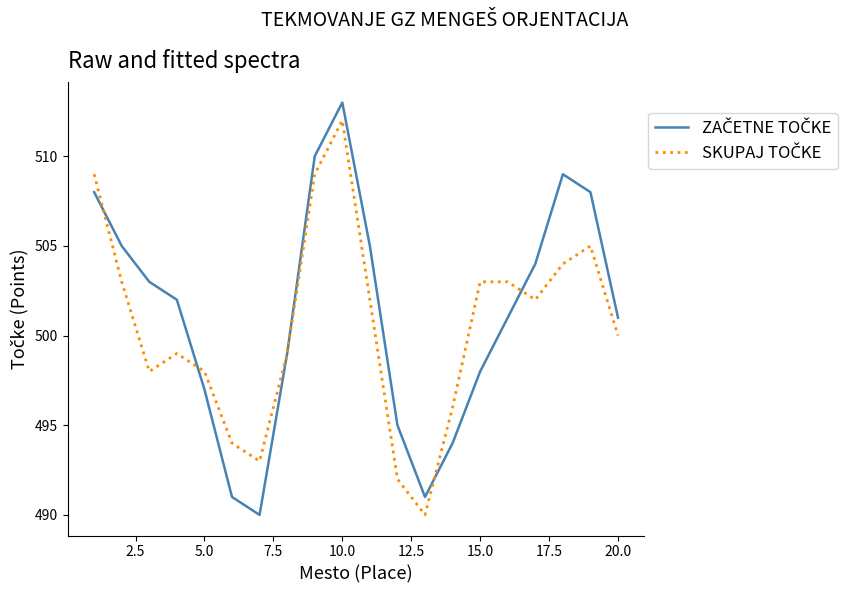

What is the maximum value shown in the chart?

513